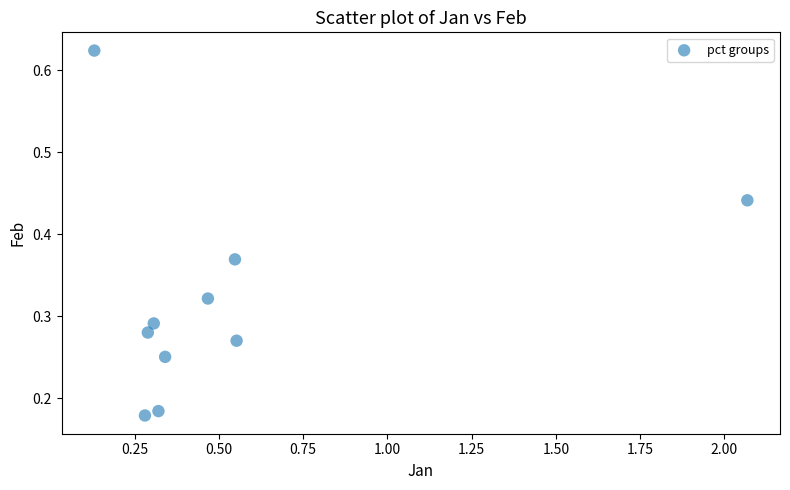

What is the range of X values (max minus min)?

1.9